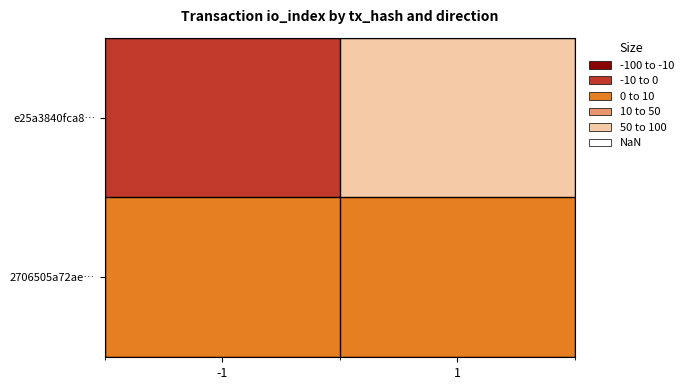

Which label corresponds to the largest value in the chart?

1